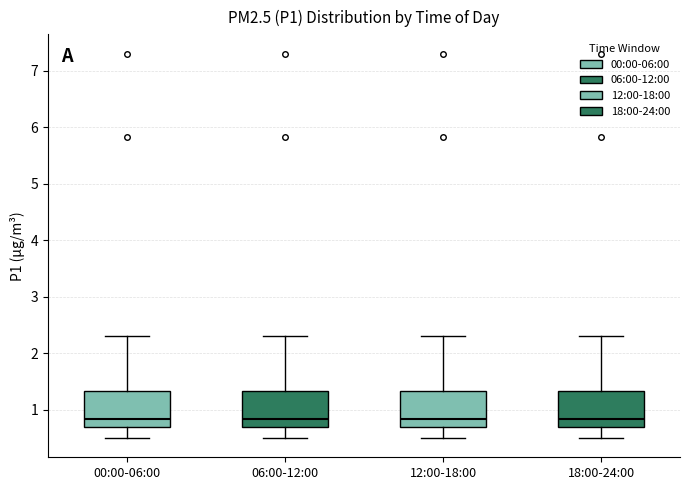

Reading left to right, read every box against the y-axis: the position of its median line, the range the box covers, and the ends of its whiskers. The values are not printed on the chart, so give them approximately, as read against the axis.

00:00-06:00: median 0.8, box 0.7 to 1.3, whiskers 0.5 to 2.3
06:00-12:00: median 0.8, box 0.7 to 1.3, whiskers 0.5 to 2.3
12:00-18:00: median 0.8, box 0.7 to 1.3, whiskers 0.5 to 2.3
18:00-24:00: median 0.8, box 0.7 to 1.3, whiskers 0.5 to 2.3